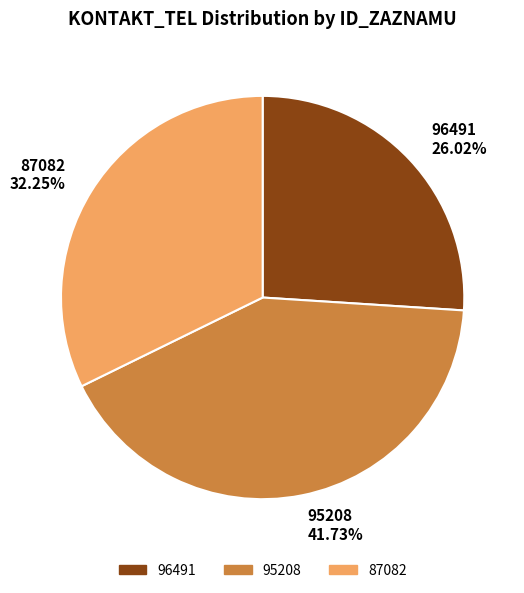

Which slice is the smallest?

96491